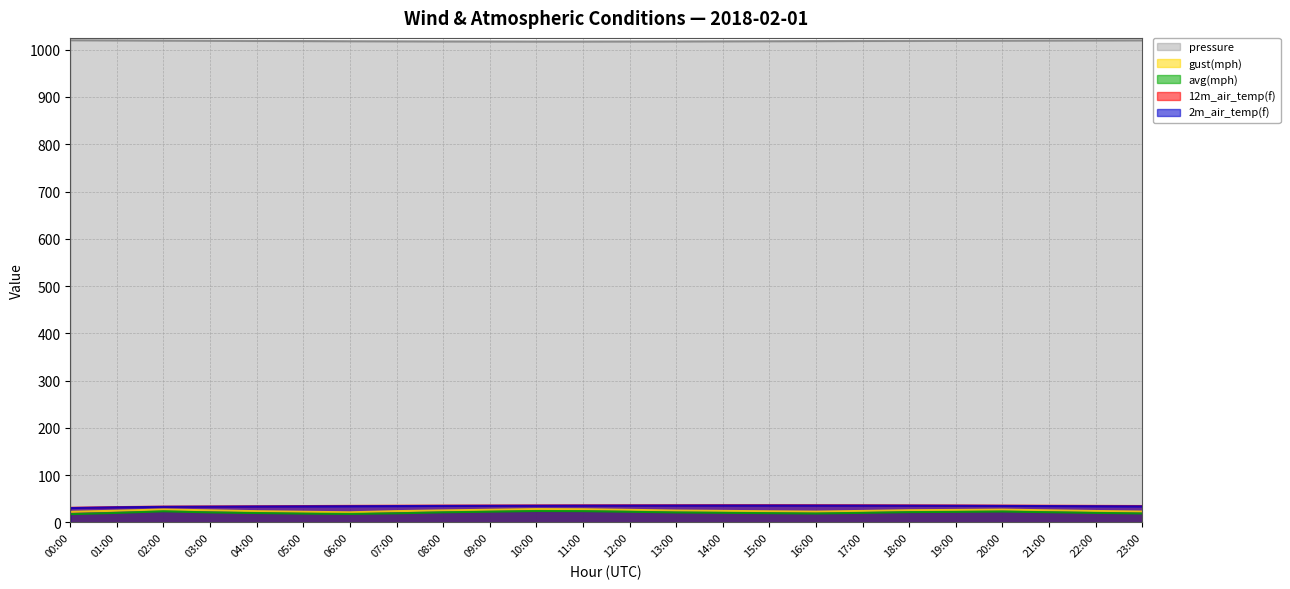

Reading right to left, transcribe all the data shown in this chart.

avg(mph): 23:00=18.9	22:00=20.1	21:00=21.5	20:00=23.0	19:00=22.3	18:00=21.7	17:00=20.2	16:00=18.8	15:00=19.5	14:00=20.3	13:00=21.0	12:00=22.5	11:00=23.8	10:00=24.1	09:00=22.7	08:00=21.3	07:00=19.2	06:00=17.9	05:00=18.6	04:00=19.8	03:00=21.1	02:00=23.5	01:00=20.1	00:00=17.4
gust(mph): 23:00=22.9	22:00=24.1	21:00=25.5	20:00=27.0	19:00=26.3	18:00=25.7	17:00=24.2	16:00=22.8	15:00=23.5	14:00=24.3	13:00=25.0	12:00=26.5	11:00=27.8	10:00=28.1	09:00=26.7	08:00=25.3	07:00=23.8	06:00=21.3	05:00=22.5	04:00=23.7	03:00=25.5	02:00=27.2	01:00=24.7	00:00=22.4
12m_air_temp(f): 23:00=34.6	22:00=34.9	21:00=35.2	20:00=35.5	19:00=35.8	18:00=36.0	17:00=36.2	16:00=36.3	15:00=36.4	14:00=36.4	13:00=36.3	12:00=36.2	11:00=36.1	10:00=35.9	09:00=35.7	08:00=35.5	07:00=35.2	06:00=34.9	05:00=34.5	04:00=34.1	03:00=33.7	02:00=33.3	01:00=32.3	00:00=30.8
2m_air_temp(f): 23:00=33.9	22:00=34.2	21:00=34.5	20:00=34.8	19:00=35.1	18:00=35.3	17:00=35.5	16:00=35.6	15:00=35.7	14:00=35.7	13:00=35.6	12:00=35.5	11:00=35.4	10:00=35.2	09:00=35.0	08:00=34.8	07:00=34.5	06:00=34.2	05:00=33.9	04:00=33.6	03:00=33.2	02:00=32.9	01:00=31.9	00:00=30.3
pressure: 23:00=1019.9	22:00=1019.7	21:00=1019.5	20:00=1019.2	19:00=1019.0	18:00=1018.7	17:00=1018.5	16:00=1018.2	15:00=1018.0	14:00=1017.8	13:00=1017.6	12:00=1017.5	11:00=1017.4	10:00=1017.4	09:00=1017.5	08:00=1017.6	07:00=1017.8	06:00=1018.0	05:00=1018.3	04:00=1018.6	03:00=1019.0	02:00=1019.4	01:00=1019.8	00:00=1020.1